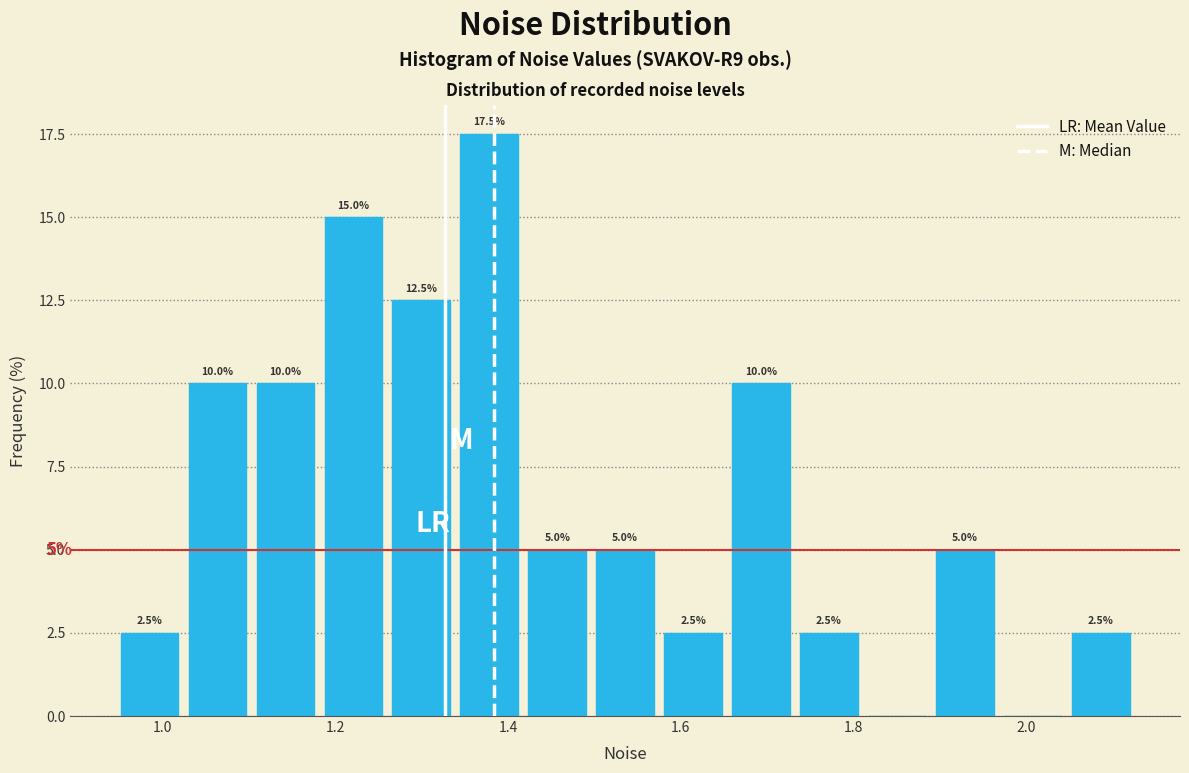

Around what value on the x-axis is the tallest bar? Give the approximate position of its centre, as read against the axis.

1.38